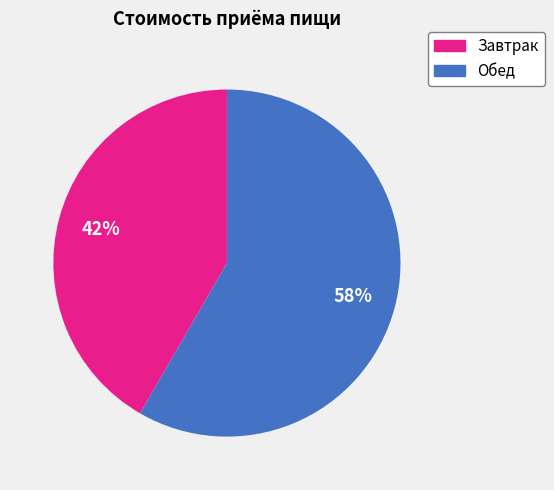

To the nearest percent, what is the average slice percentage?

50%